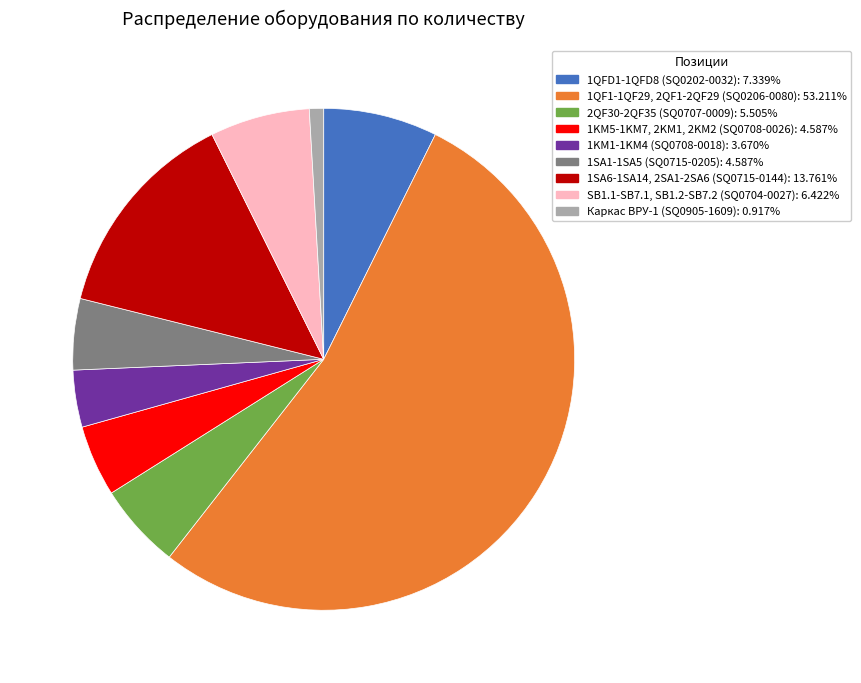

Do 1QFD1-1QFD8 (SQ0202-0032) and 1SA1-1SA5 (SQ0715-0205) together represent more than half of the pie?

No